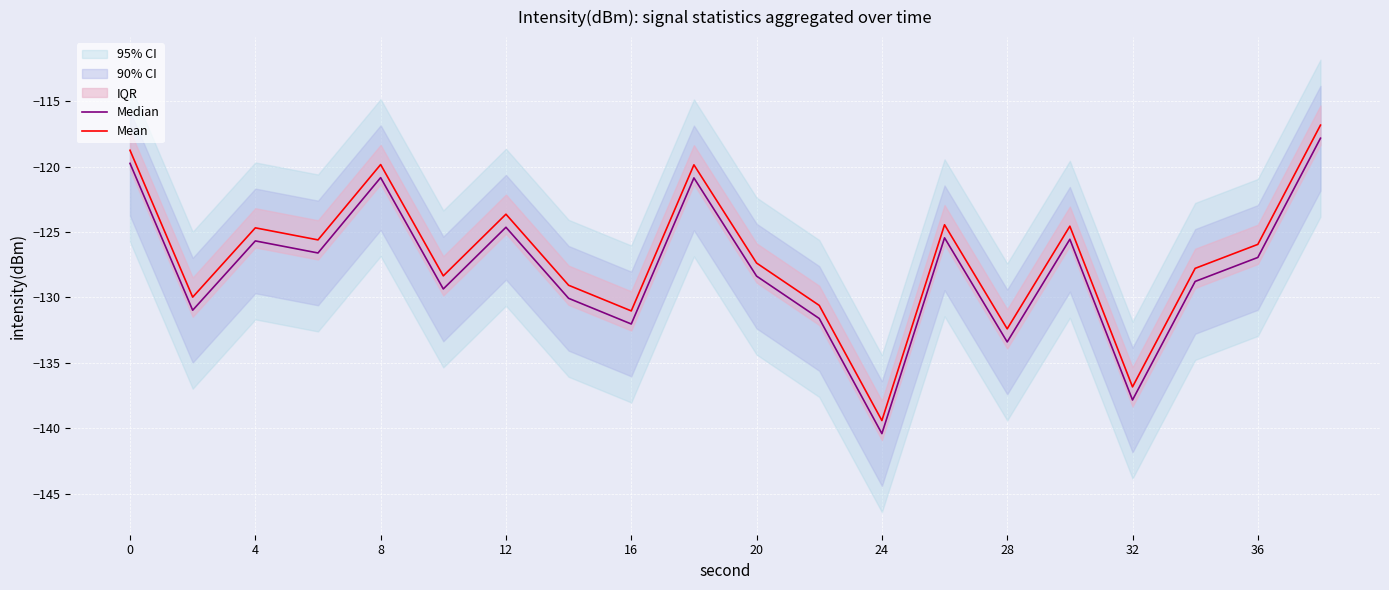

What is the difference between the maximum and minimum values in the Median series?

22.6